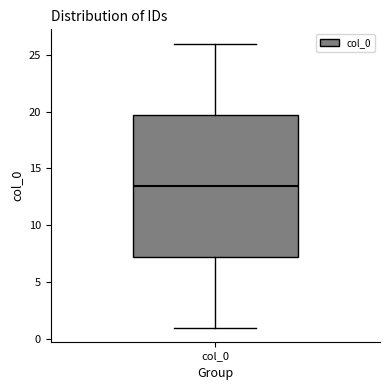

Transcribe this box plot: give where the median line is, the range the box spans, and where the two whiskers end, as read against the y-axis. The values are not printed on the chart, so give them approximately, as read against the axis.

median 13.5, box 7.5 to 20.0, whiskers 1.0 to 26.0